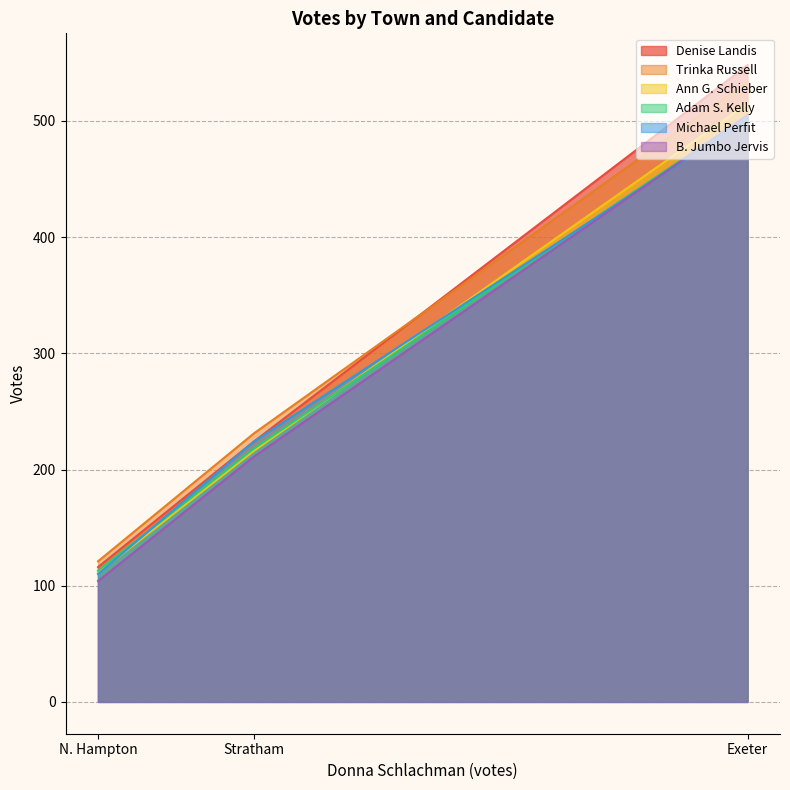

How many data points does each series have?

3